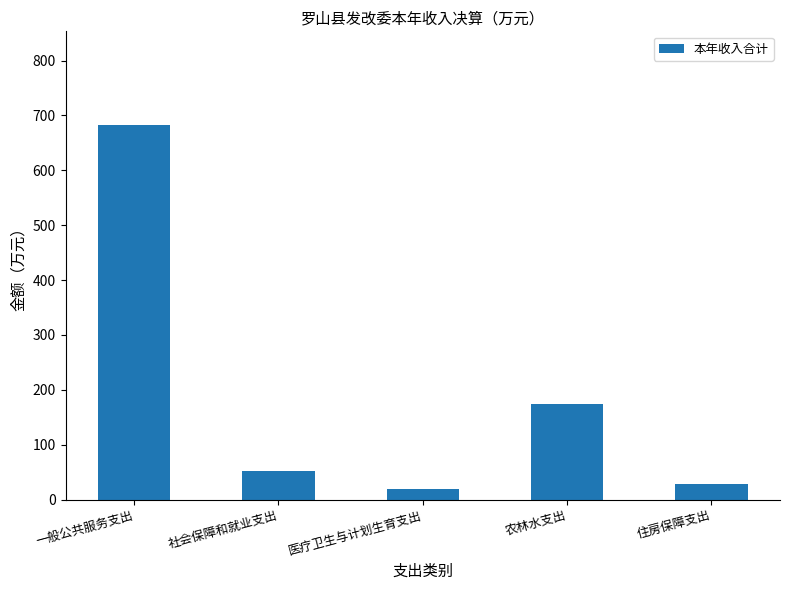

What is the sum of the values at 住房保障支出 and 医疗卫生与计划生育支出?

47.5